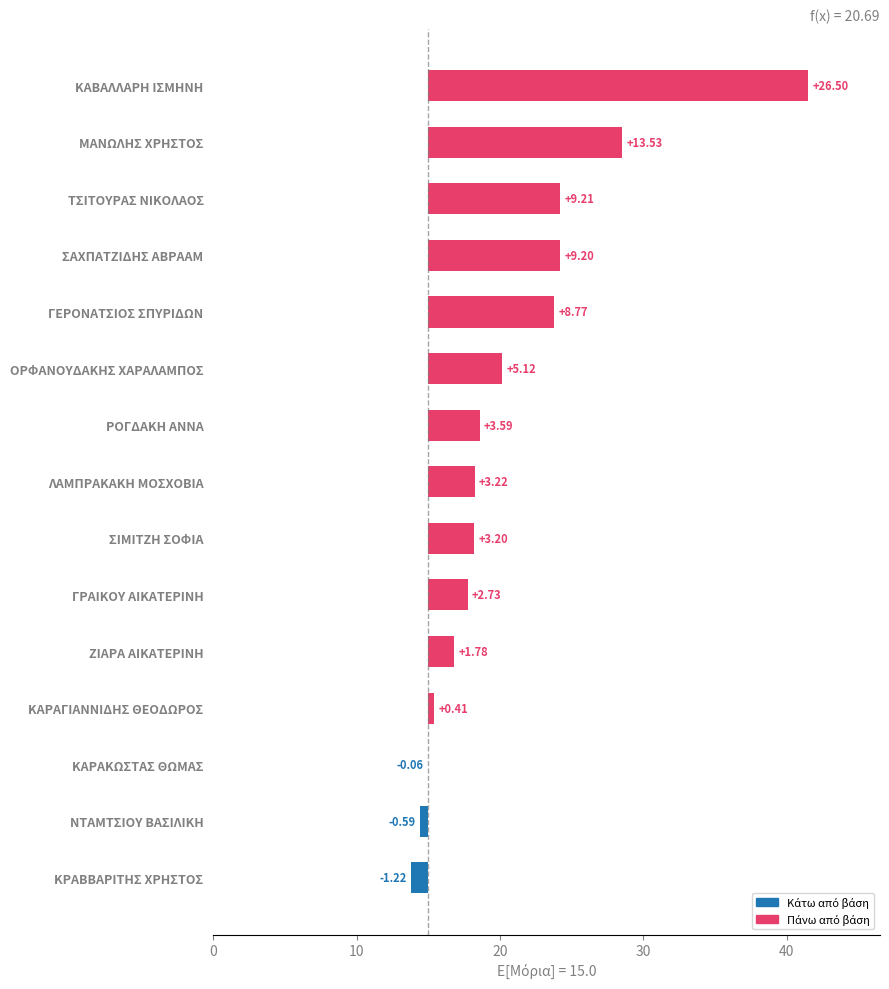

Approximately how many times larger is the value at ΓΡΑΙΚΟΥ ΑΙΚΑΤΕΡΙΝΗ compared to ΤΣΙΤΟΥΡΑΣ ΝΙΚΟΛΑΟΣ?

0.3